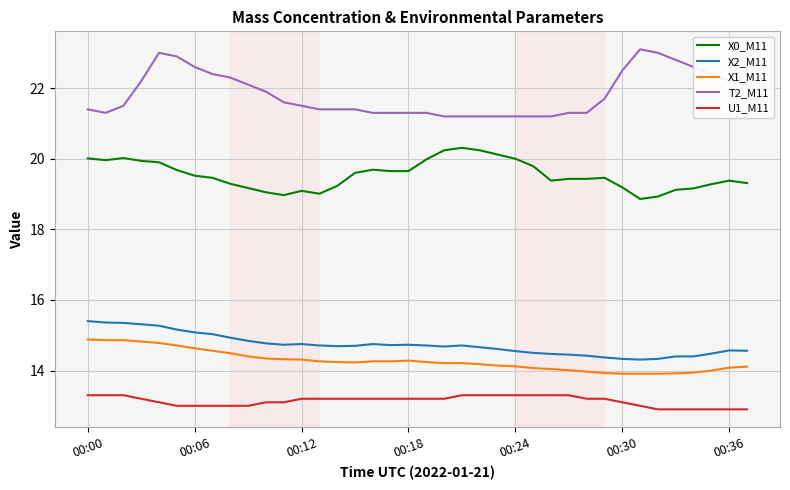

True or false: X1_M11 and T2_M11 cross at least once.

False